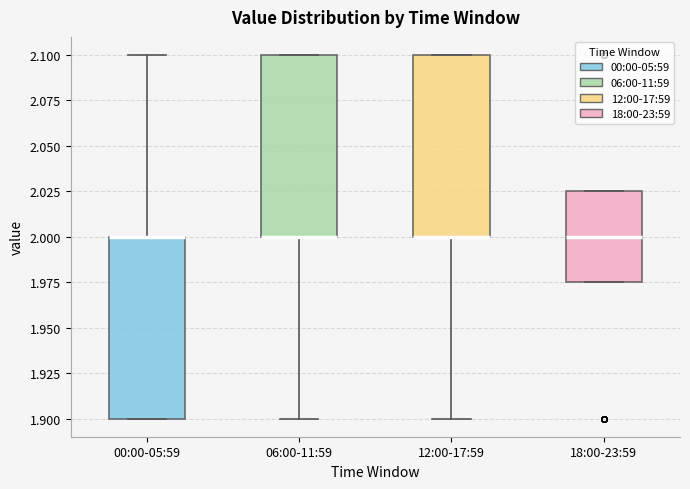

Reading left to right, transcribe this box plot: for each box, give where its median line is, the range the box spans, and where its two whiskers end, as read against the y-axis. The values are not printed on the chart, so give them approximately, as read against the axis.

00:00-05:59: median 2.000 (drawn on the box's upper edge), box 1.900 to 2.000, whiskers 1.900 to 2.100
06:00-11:59: median 2.000 (drawn on the box's lower edge), box 2.000 to 2.100, whiskers 1.900 to 2.100
12:00-17:59: median 2.000 (drawn on the box's lower edge), box 2.000 to 2.100, whiskers 1.900 to 2.100
18:00-23:59: median 2.000, box 1.975 to 2.025, whiskers 1.975 to 2.025